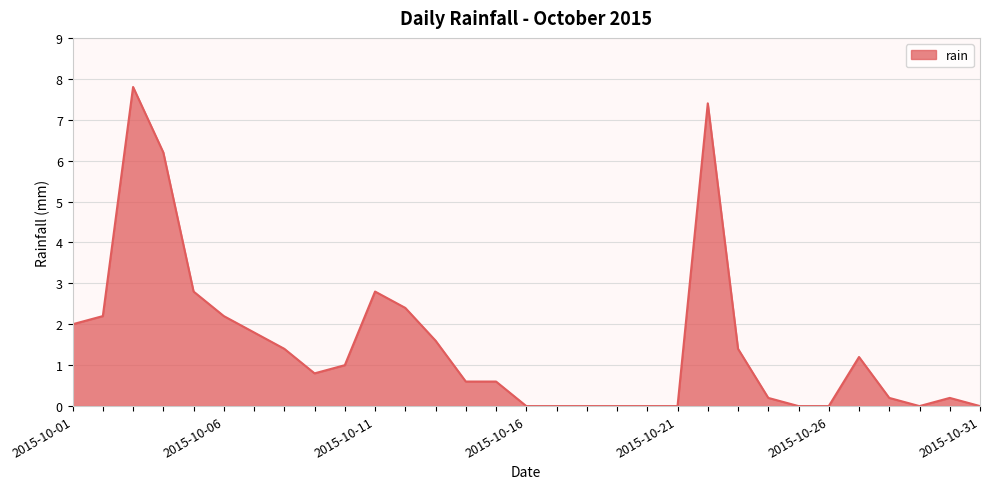

What is the maximum value shown in the chart?

7.8